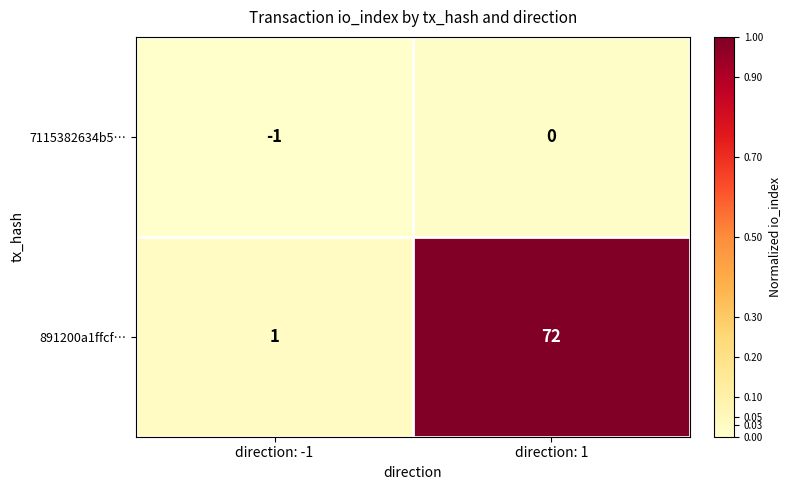

Reading right to left, list all the values displayed in this chart.

7115382634b5…: direction: 1=0	direction: -1=-1
891200a1ffcf…: direction: 1=72	direction: -1=1